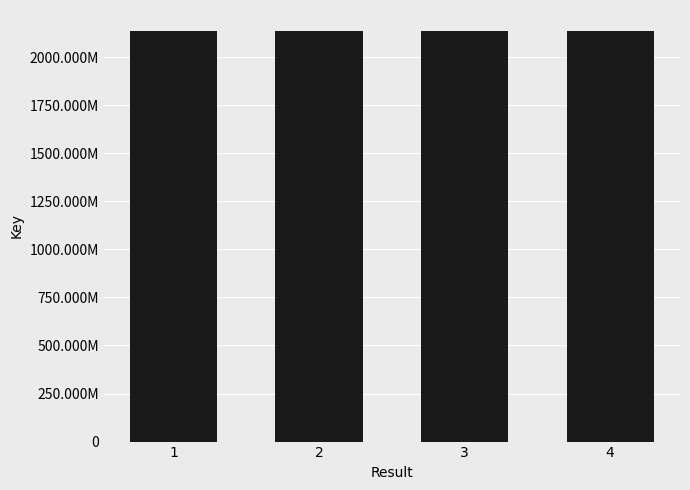

What is the value of the 2nd bar from the left?

2137706498